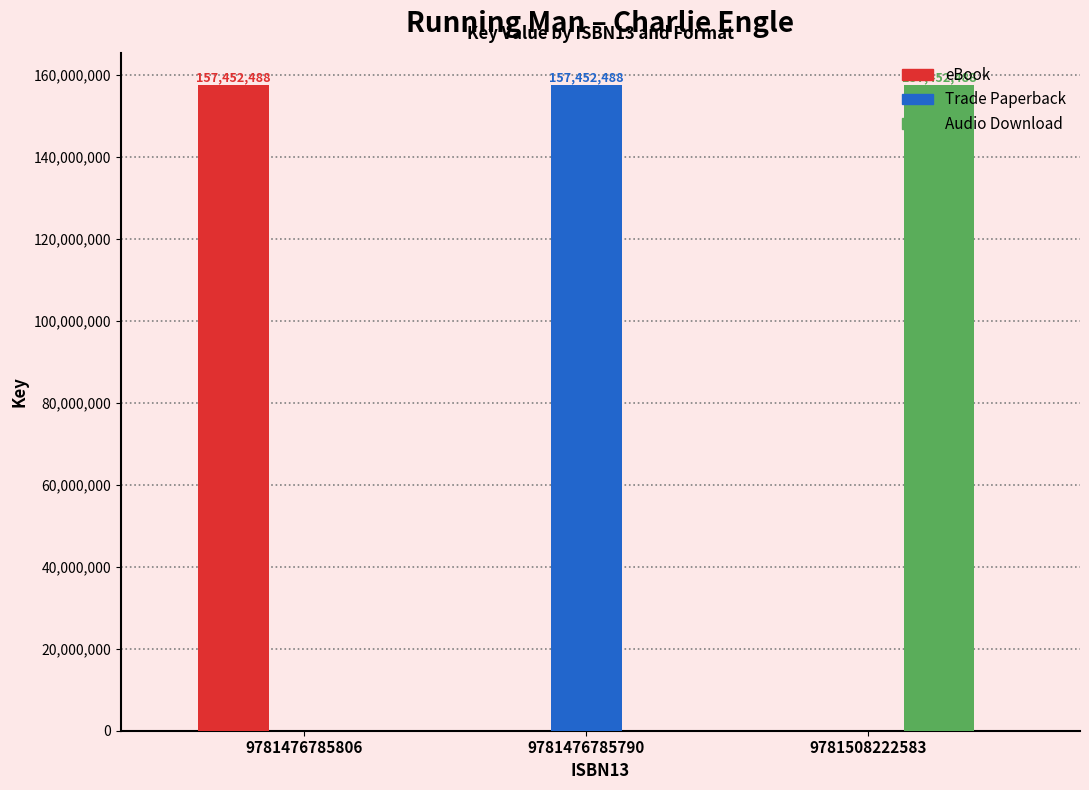

True or false: eBook has a value of 0 at 9781508222583.

True